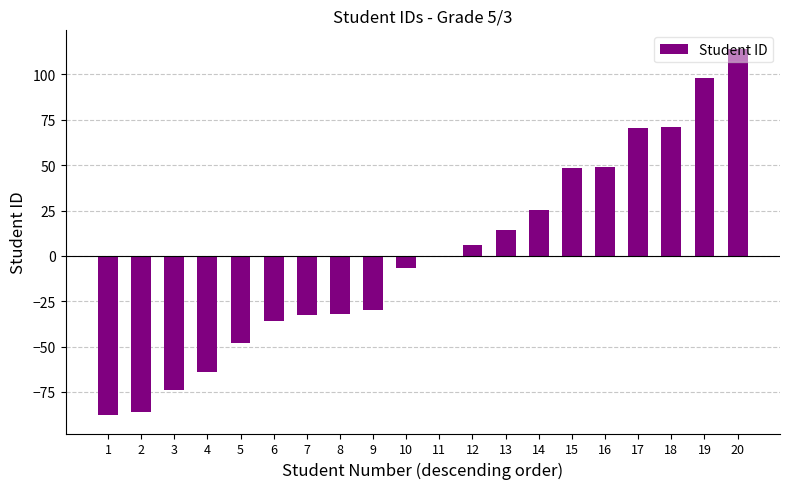

Are the bars grouped side by side (vs. stacked)?

No